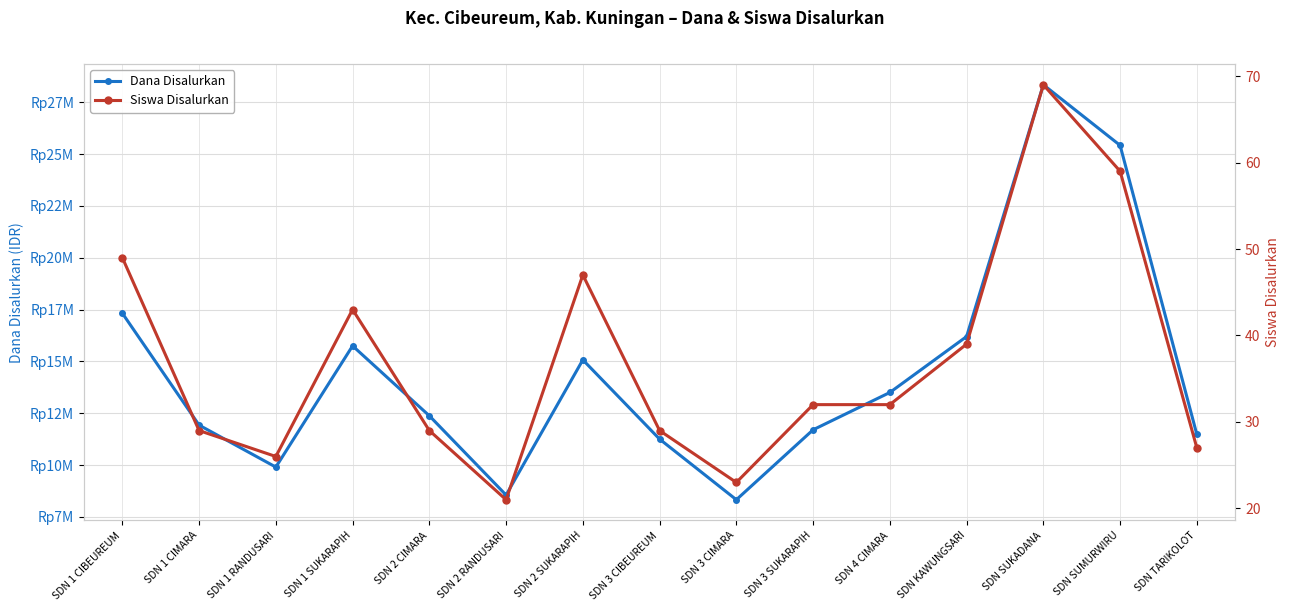

Rank the series by their maximum value, from highest to lowest.

Dana Disalurkan, Siswa Disalurkan